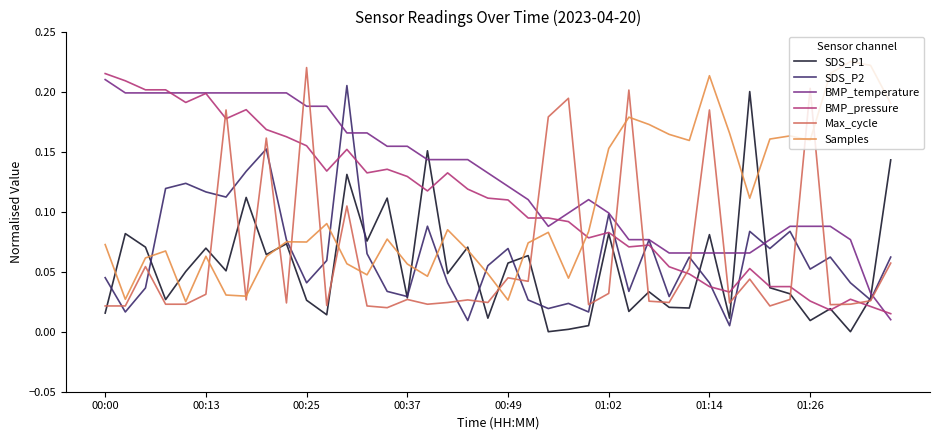

Which series has the largest total across all categories?

BMP_temperature